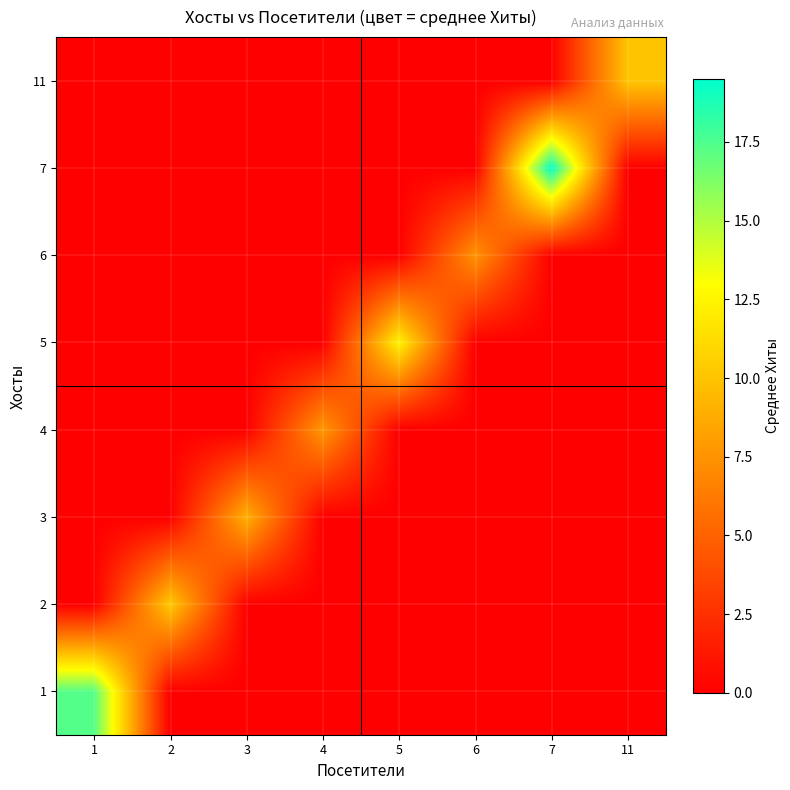

Which has a higher value, 1 or 7?

1